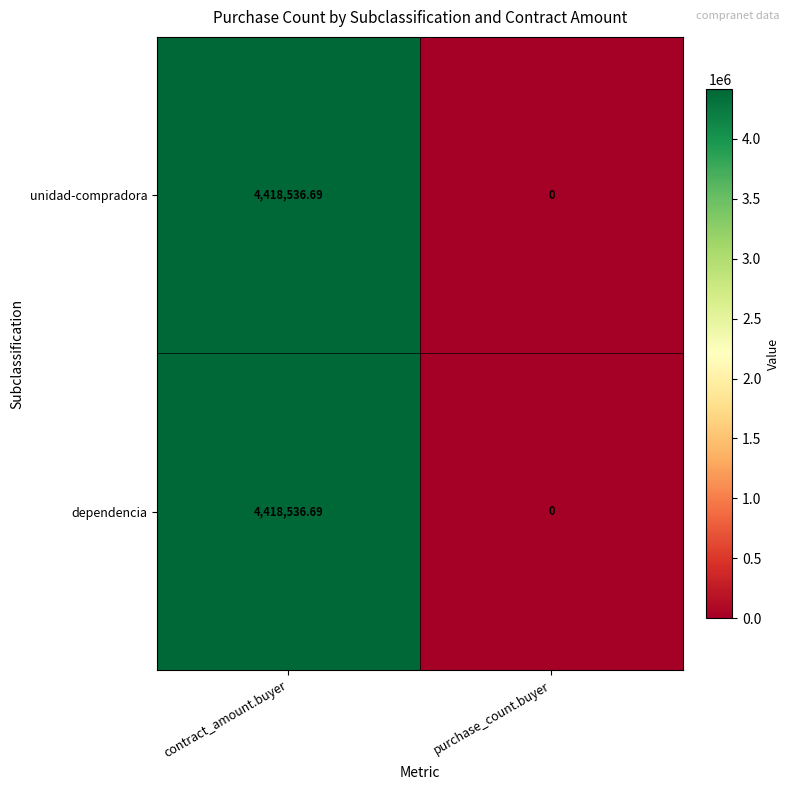

At which label does dependencia first exceed 4418536?

contract_amount.buyer